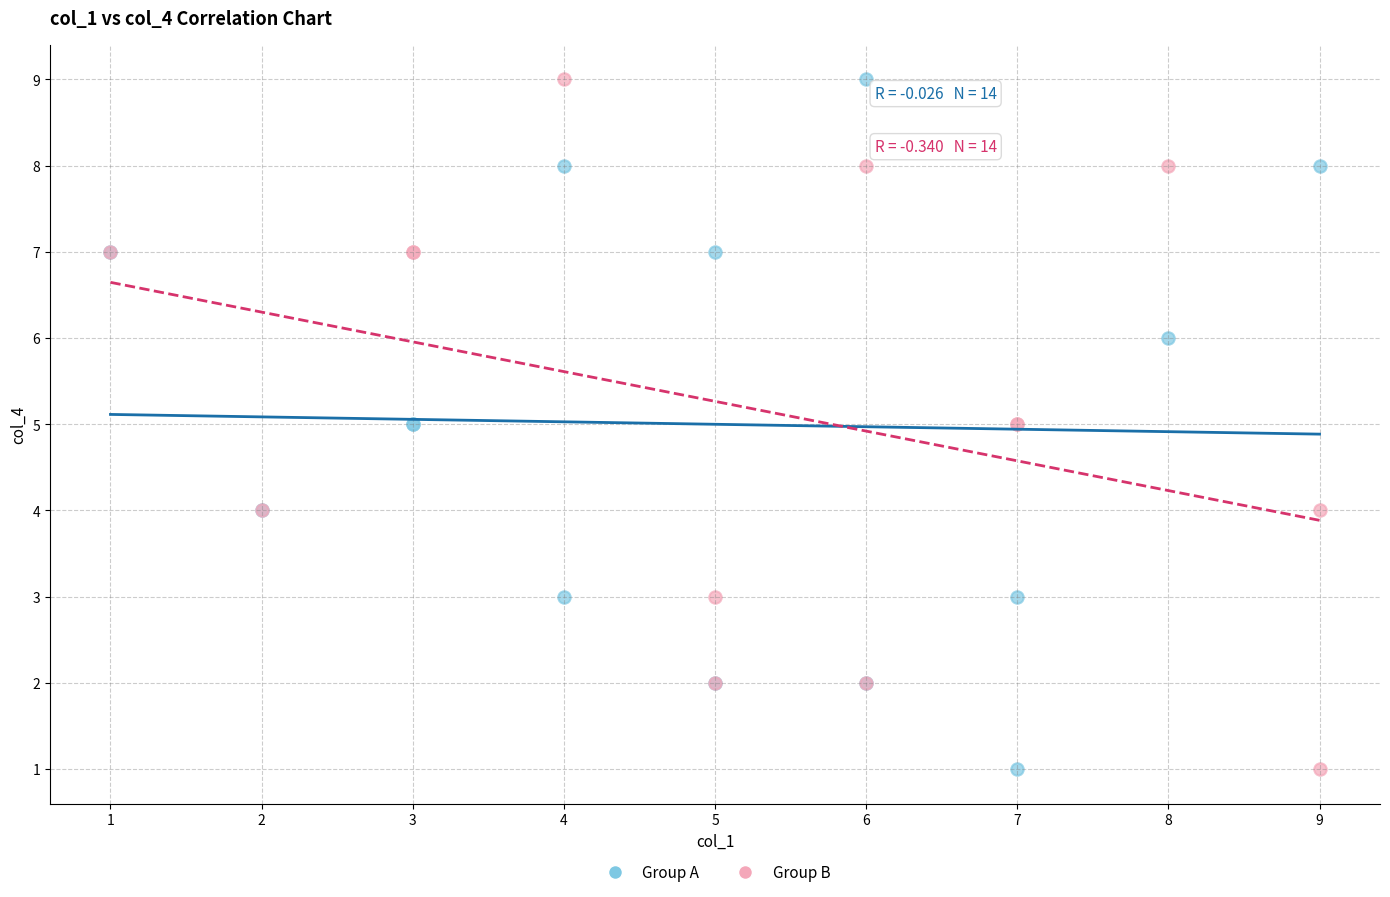

What are all the series names shown in the legend?

Group A, Group B